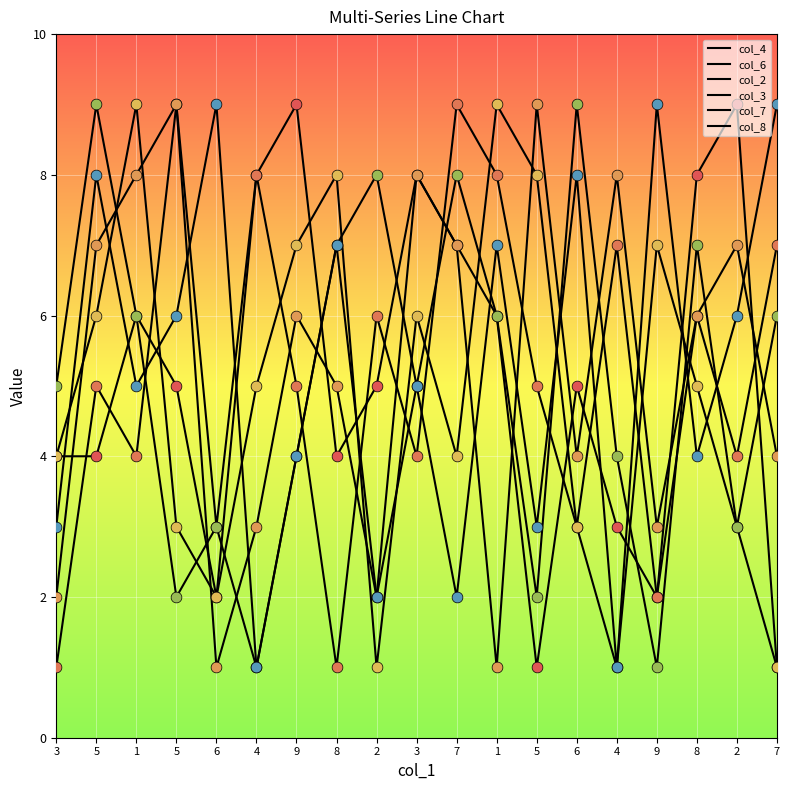

What is the total value across all series at 7?

37